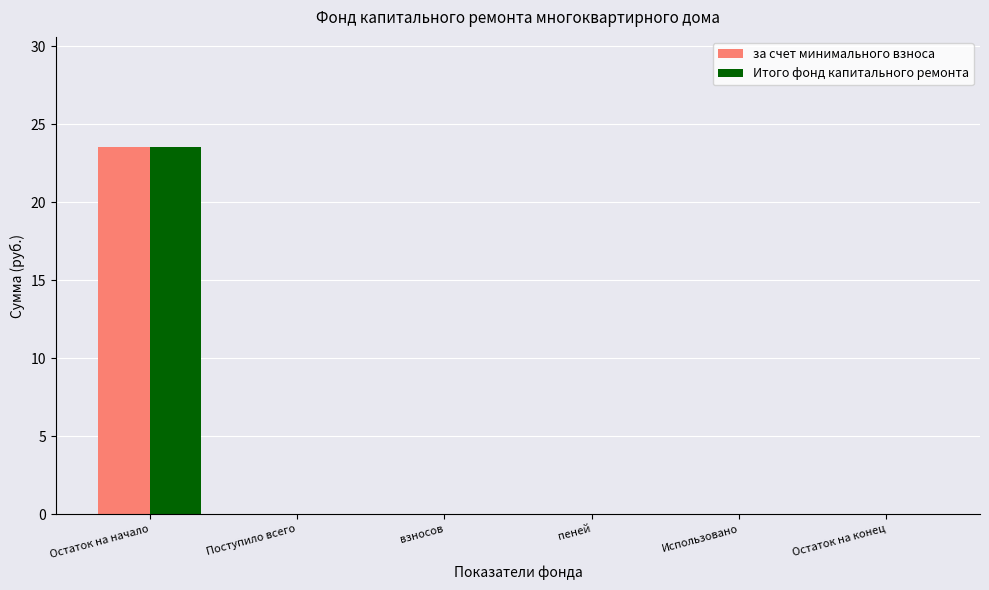

Reading left to right, list all the values displayed in this chart.

за счет минимального взноса: Остаток на начало=23.5	Поступило всего=0.0	взносов=0.0	пеней=0.0	Использовано=0.0	Остаток на конец=0.0
Итого фонд капитального ремонта: Остаток на начало=23.5	Поступило всего=0.0	взносов=0.0	пеней=0.0	Использовано=0.0	Остаток на конец=0.0